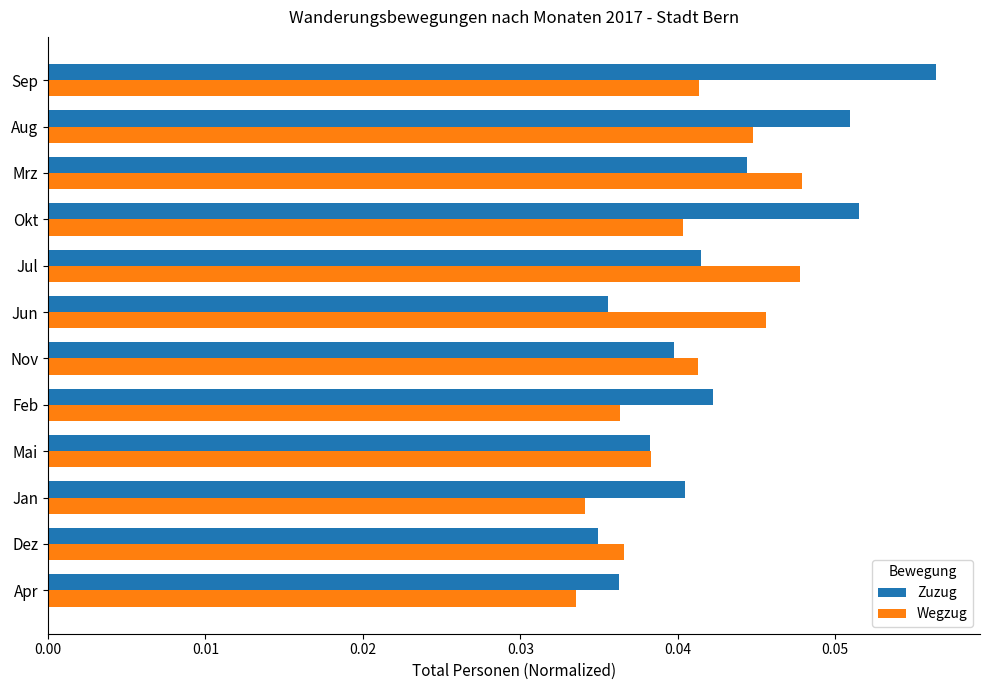

The Wegzug series shows 0.1 at Mrz. True or false?

False